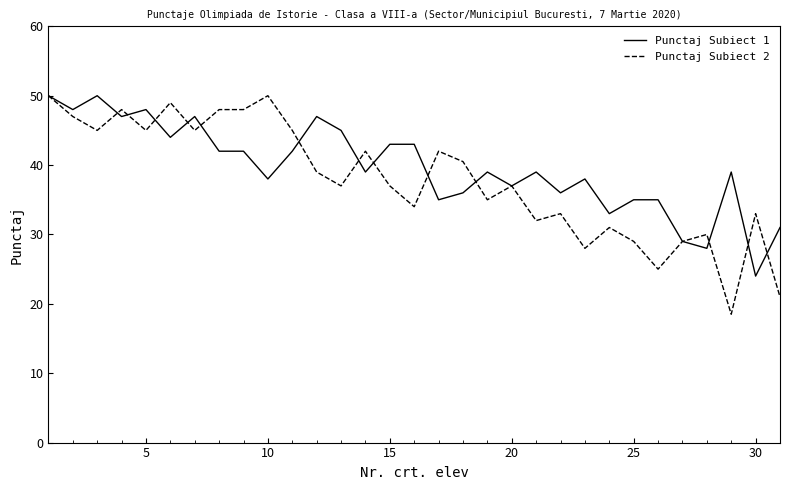

What are all the series names shown in the legend?

Punctaj Subiect 1, Punctaj Subiect 2